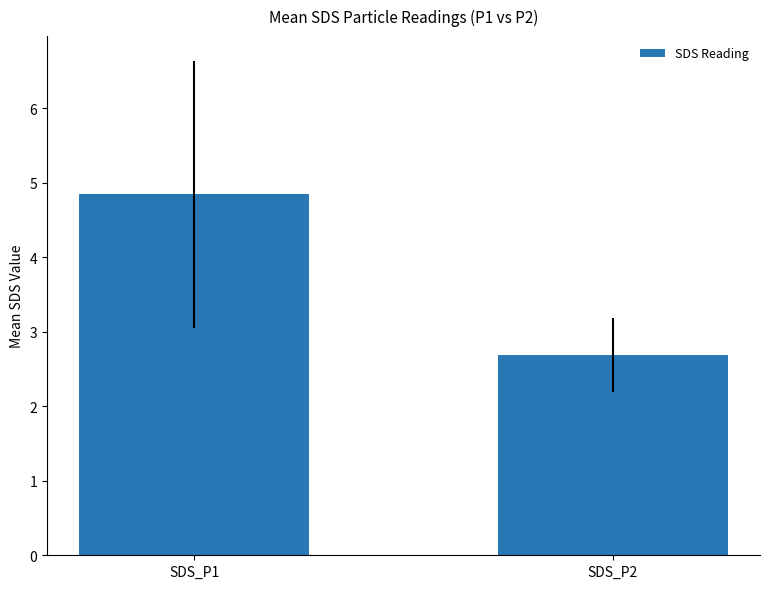

Reading left to right, extract all data points from this chart.

SDS_P1=4.8	SDS_P2=2.7